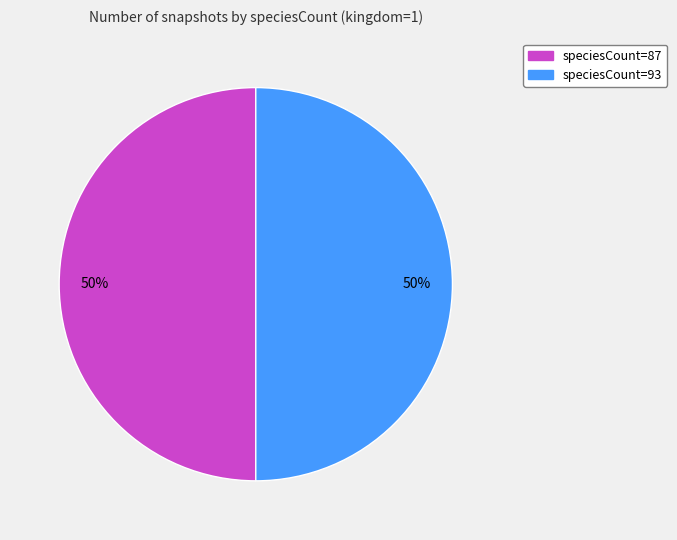

To the nearest percent, what percentage of the pie is speciesCount=93?

50%